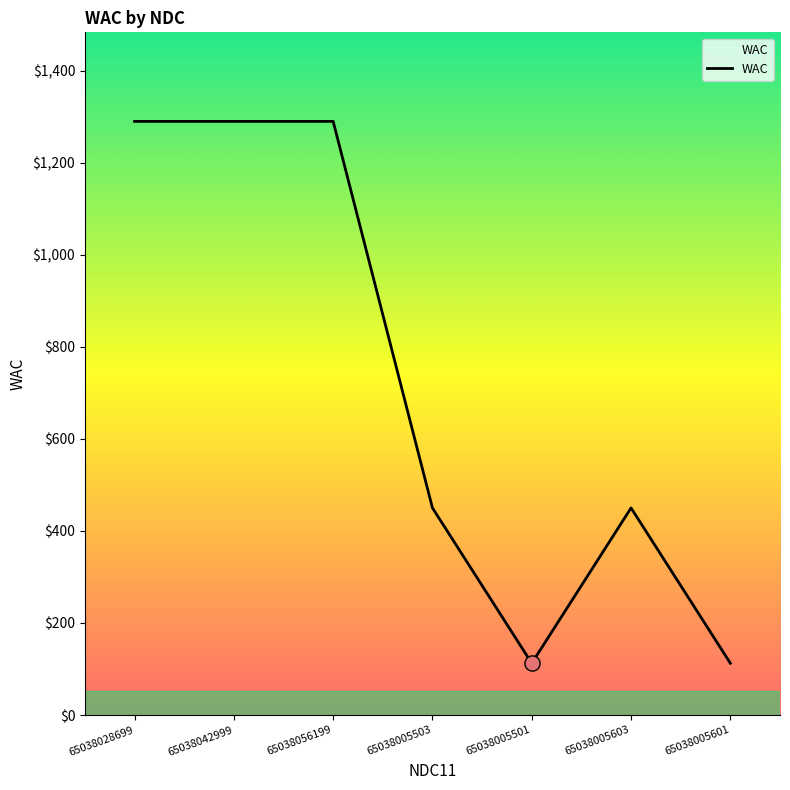

What is the change in value from 65038042999 to 65038005601?

-1177.5